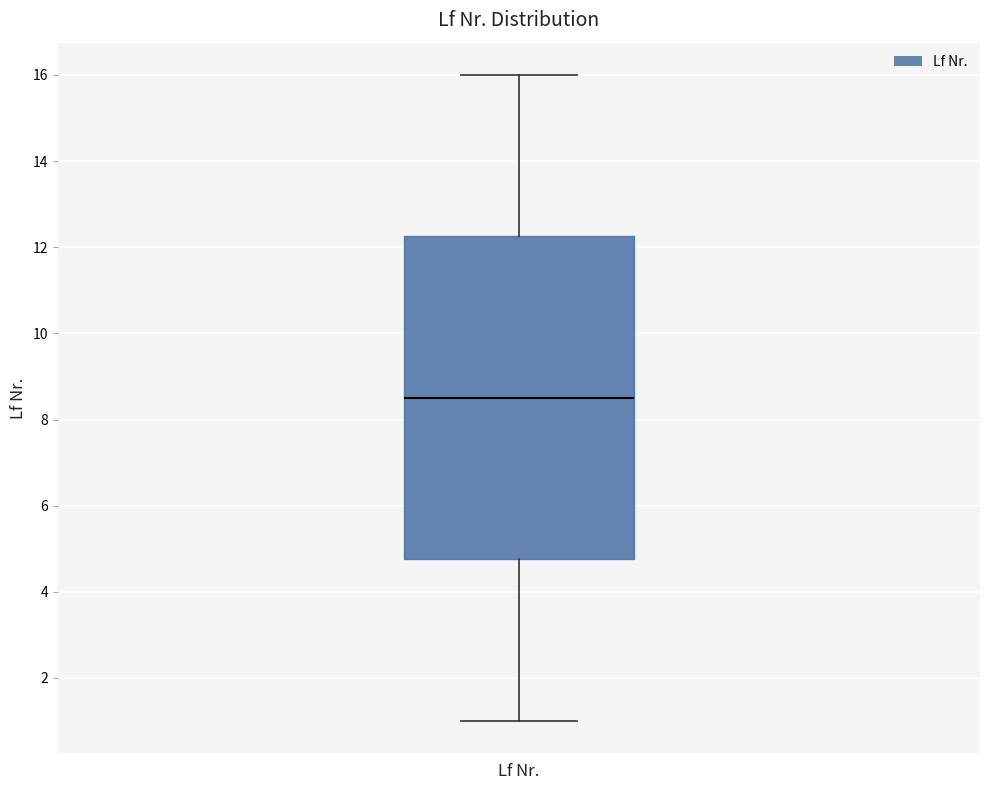

Where does the median line of the box for Lf Nr. sit on the y-axis? The values are not printed on the chart, so give them approximately, as read against the axis.

8.6